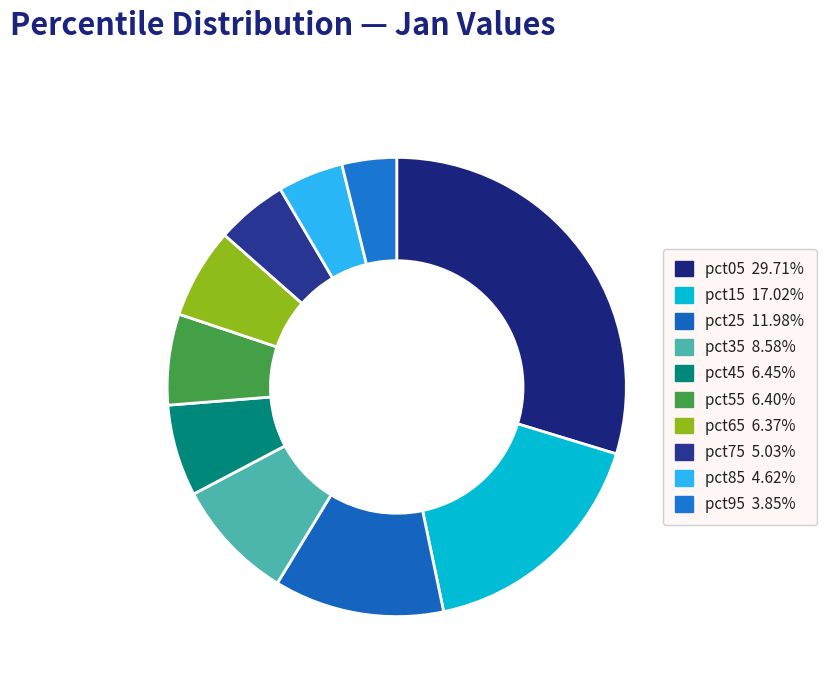

To the nearest percent, what is the average slice percentage?

10%